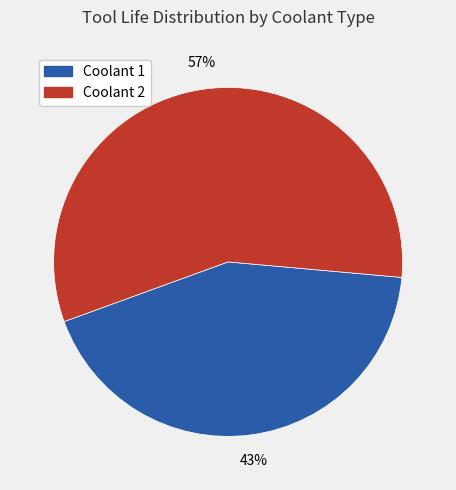

Approximately how many times larger is the value at Coolant 1 compared to Coolant 2?

0.8